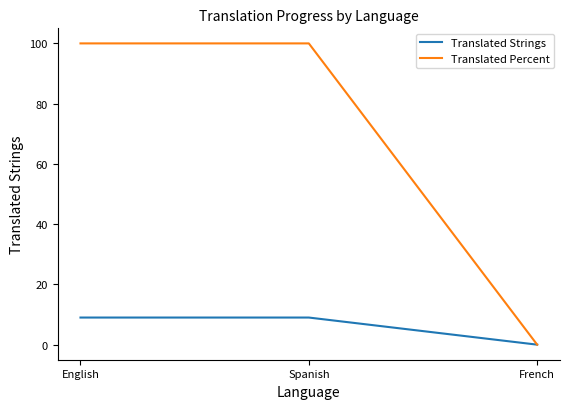

Reading left to right, transcribe all the data shown in this chart.

Translated Strings: 9	9	0
Translated Percent: 100	100	0